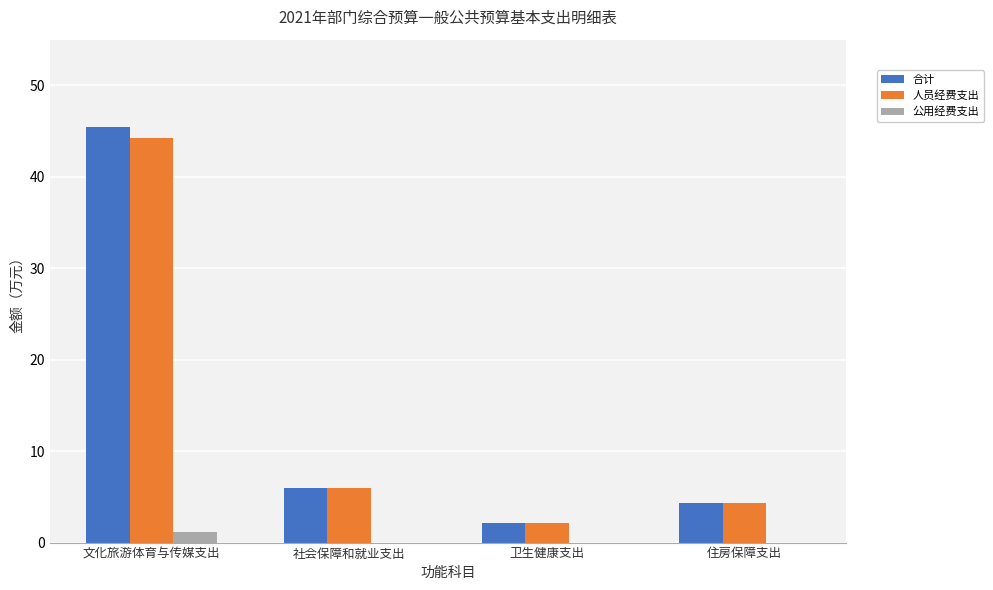

What is the approximate value of 人员经费支出 at 社会保障和就业支出?

6.0